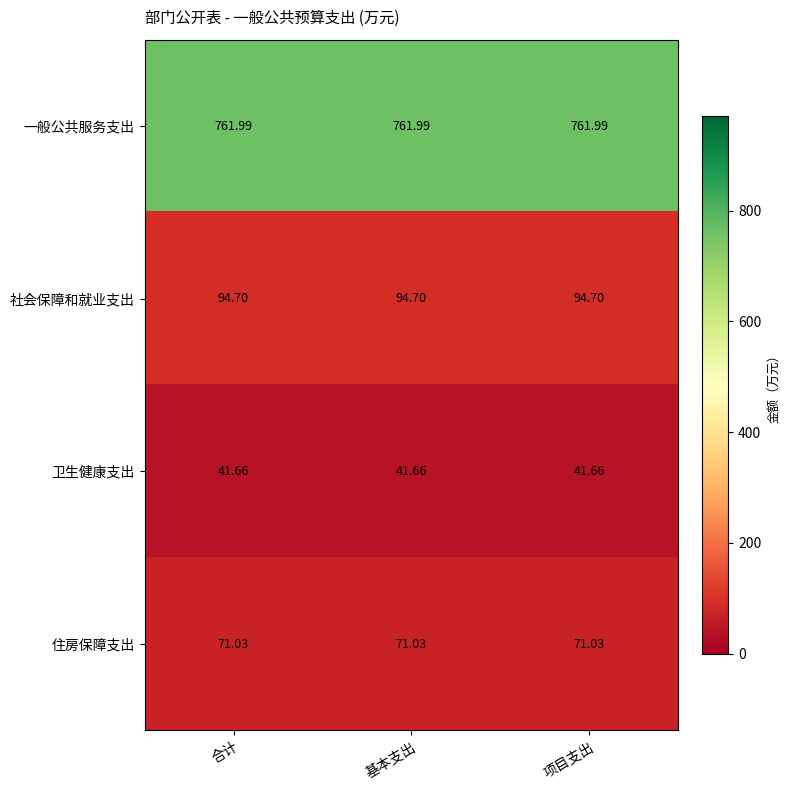

Rank the series by their maximum value, from lowest to highest.

卫生健康支出, 住房保障支出, 社会保障和就业支出, 一般公共服务支出